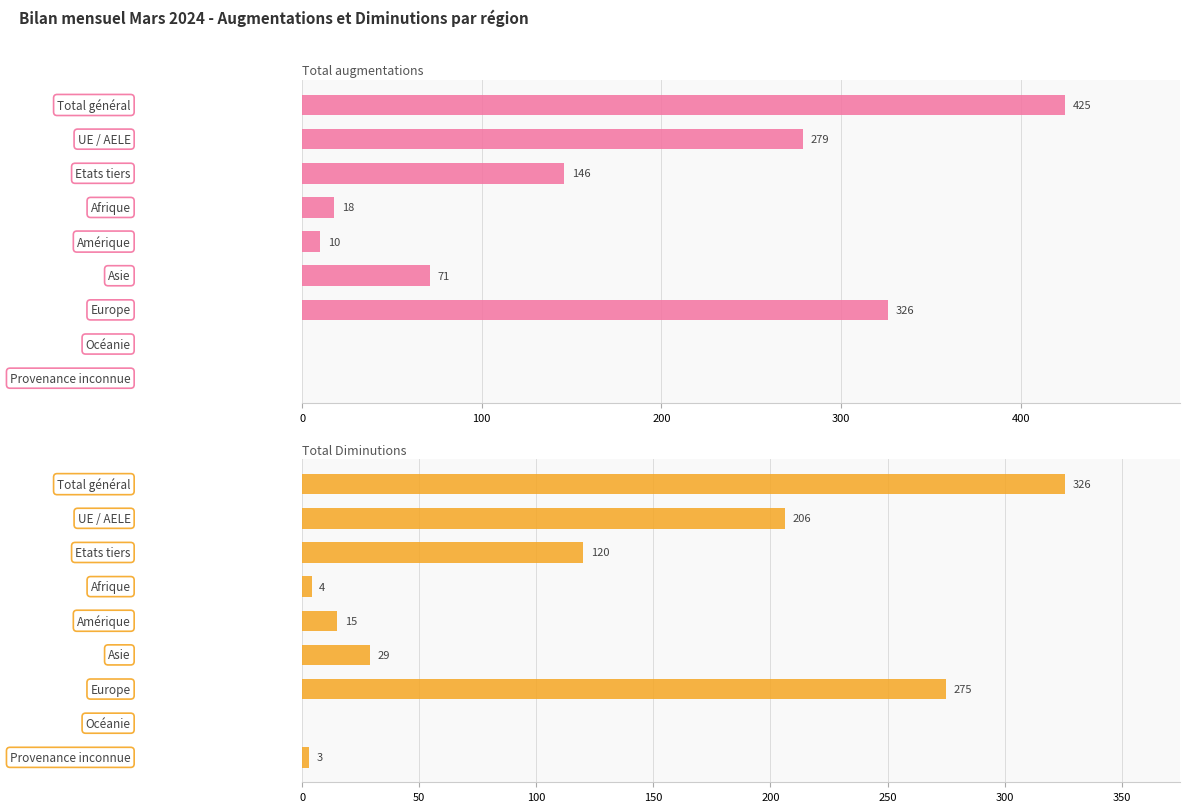

The Total augmentations series shows 196 at Europe. True or false?

False